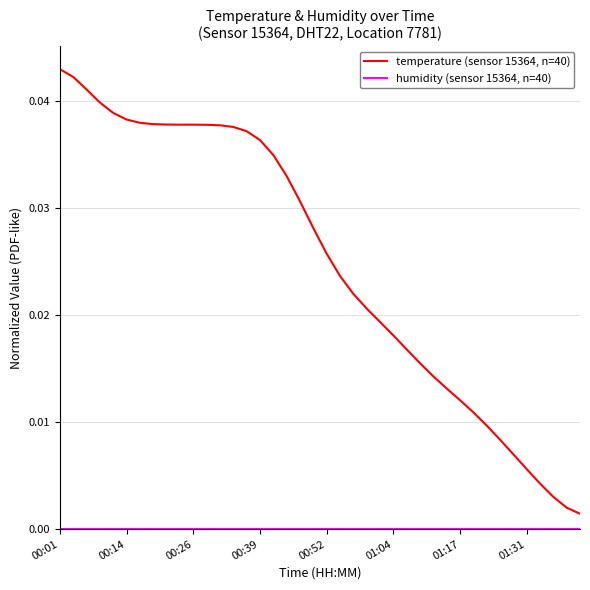

Which series has the largest total across all categories?

temperature (sensor 15364, n=40)